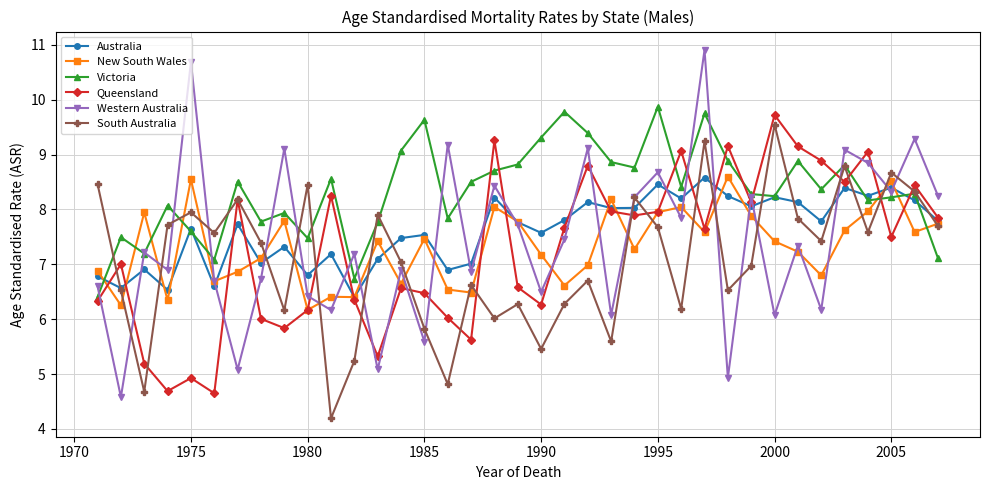

Which series has the largest range (max minus min)?

Western Australia